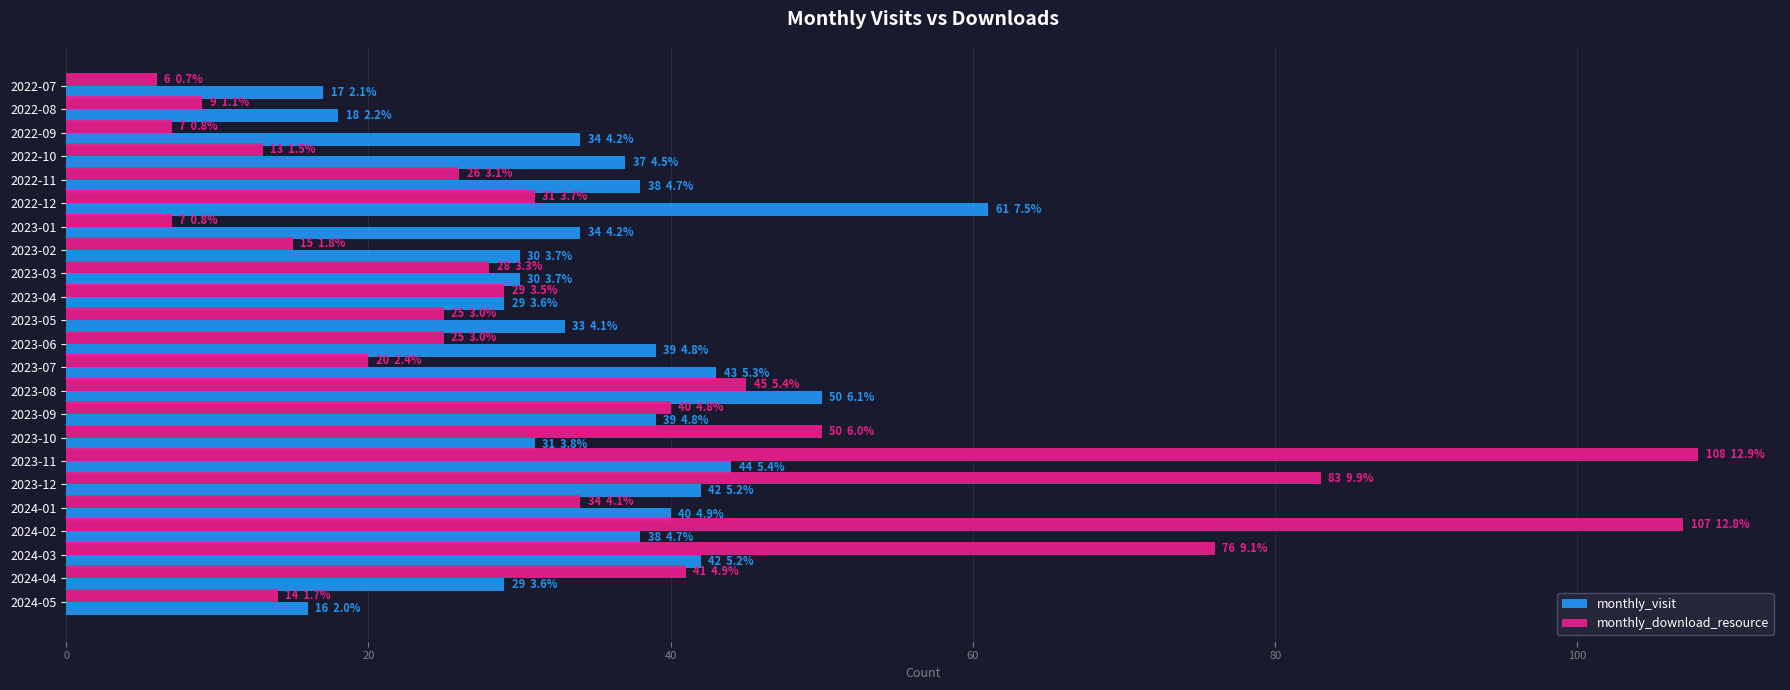

The value of monthly_visit at 2022-12 is 61. True or false?

True